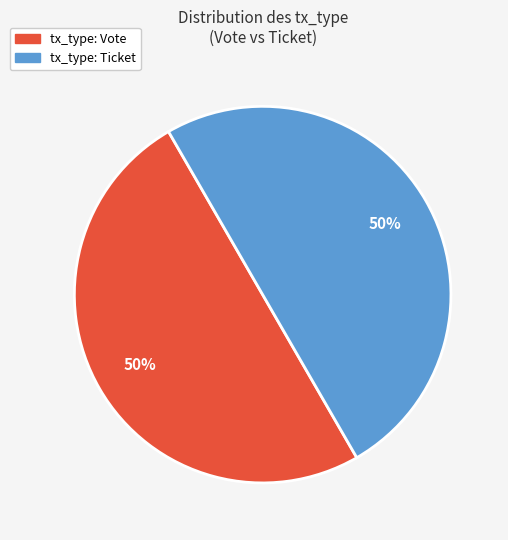

The tx_type: Vote slice represents 50% of the pie. True or false?

True